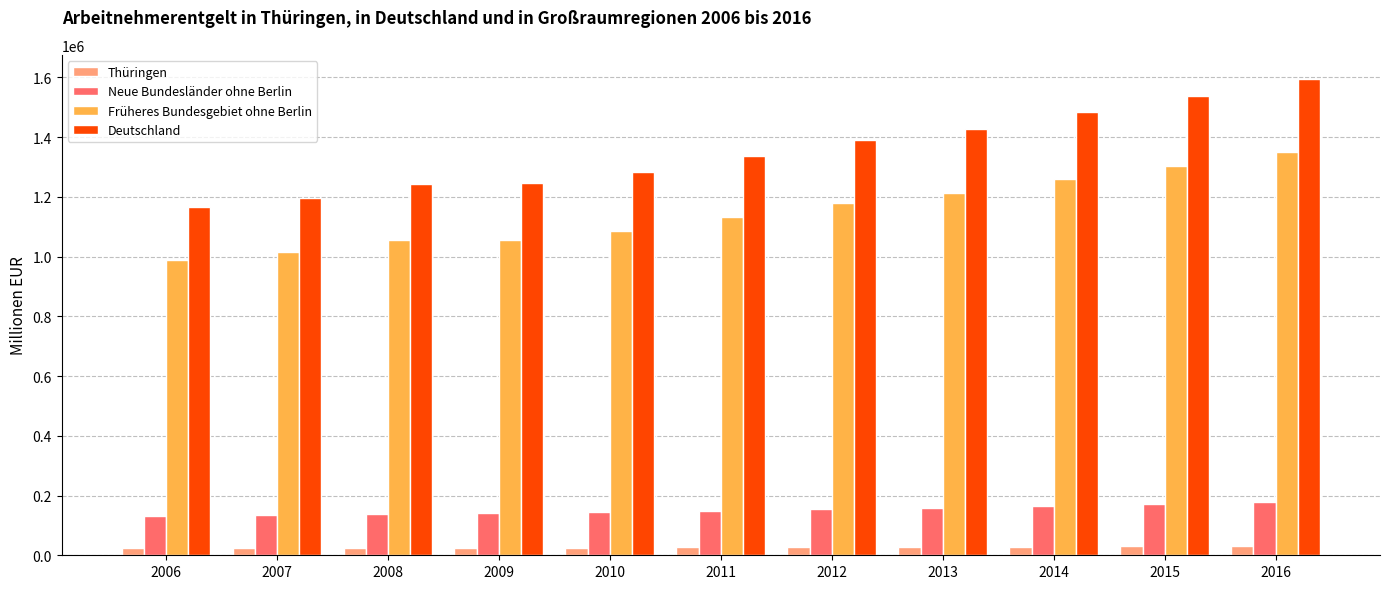

Where does the Früheres Bundesgebiet ohne Berlin series first go above 1133452?

2011